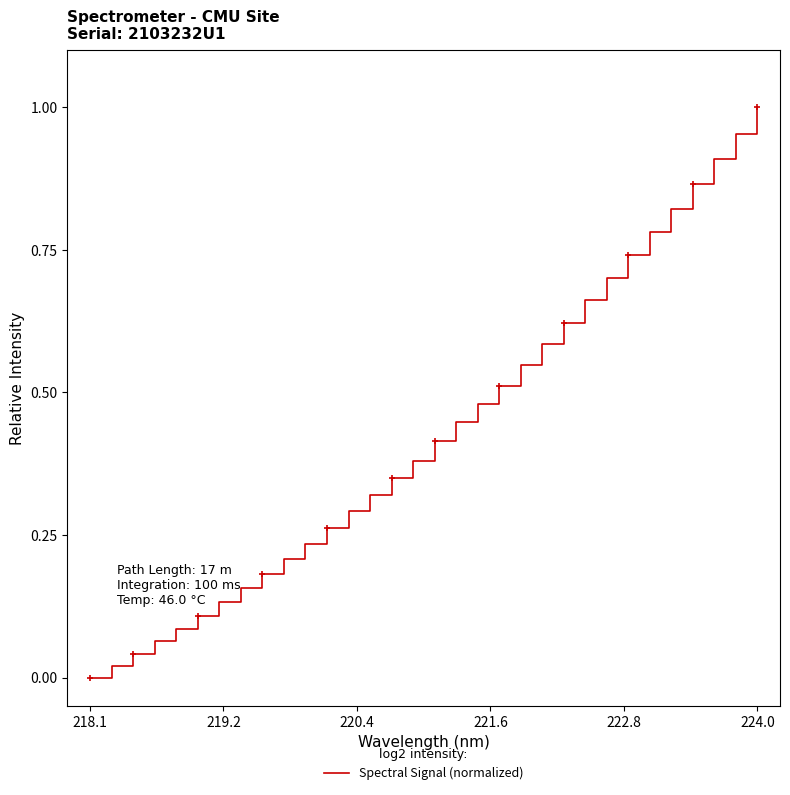

How many lines are shown in the chart?

1